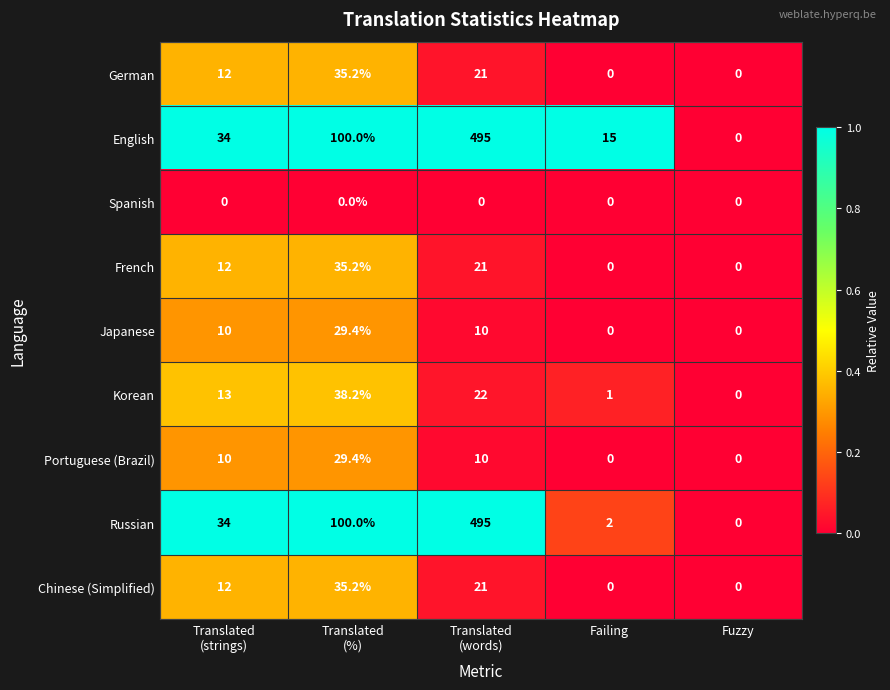

What is the total value across all series at Translated
(%)?

402.6